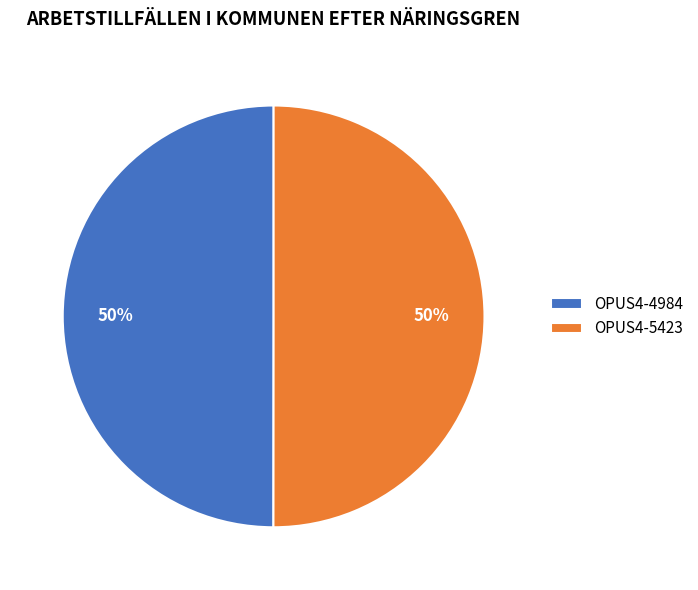

To the nearest percent, what percentage of the pie is OPUS4-4984?

50%